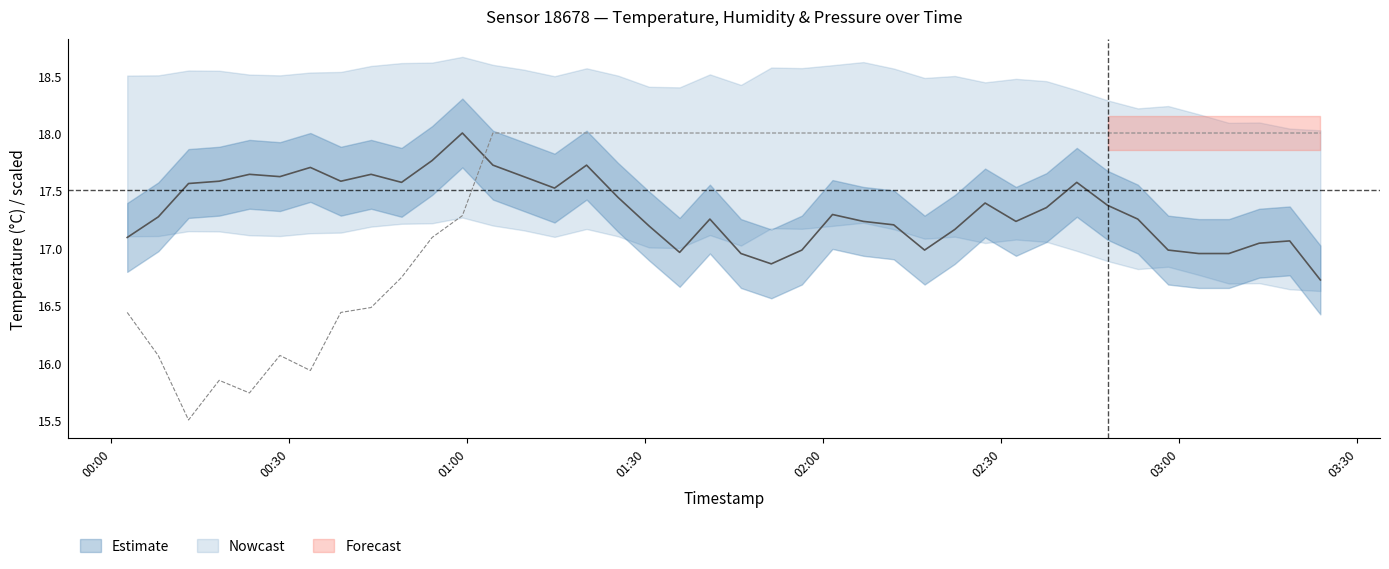

In humidity, how many points are lower than both neighbors (excluding endpoints)?

3